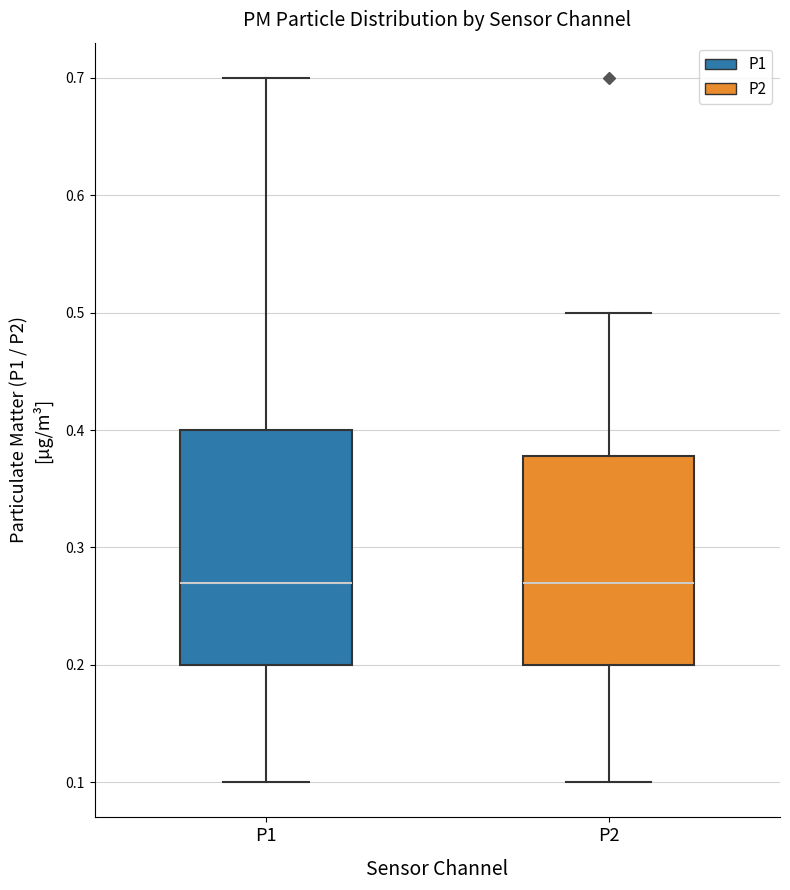

Reading left to right, transcribe this box plot: for each box, give where its median line is, the range the box spans, and where its two whiskers end, as read against the y-axis. The values are not printed on the chart, so give them approximately, as read against the axis.

P1: median 0.27, box 0.20 to 0.40, whiskers 0.10 to 0.70
P2: median 0.27, box 0.20 to 0.38, whiskers 0.10 to 0.50